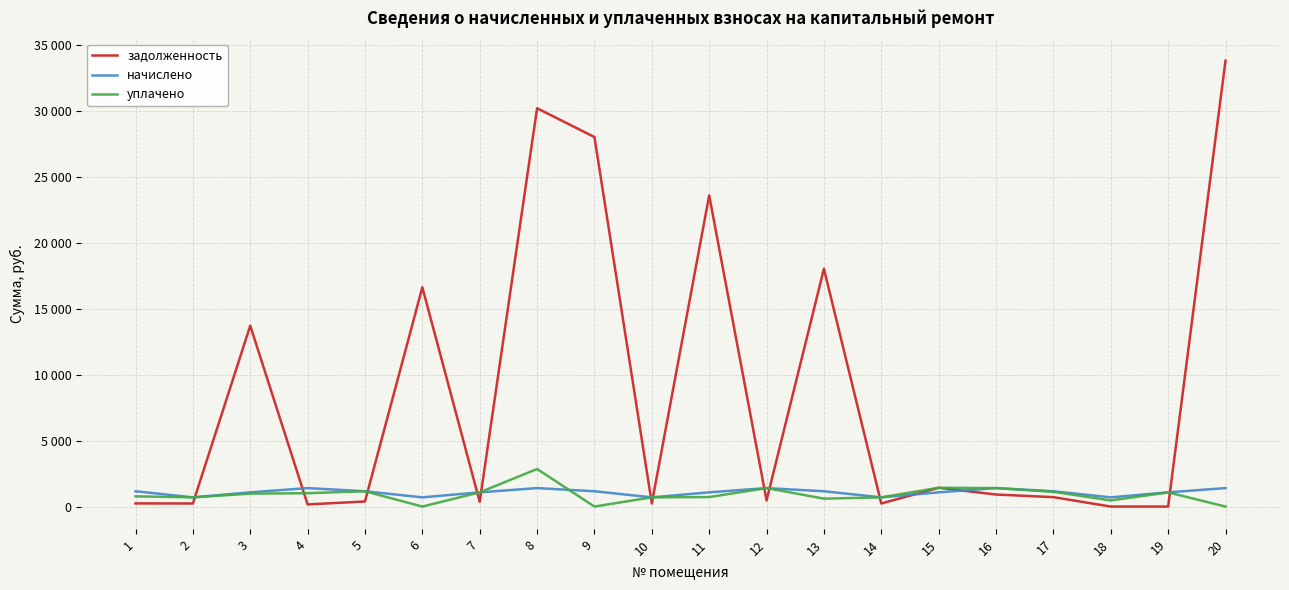

In уплачено, how many points are lower than both neighbors (excluding endpoints)?

5